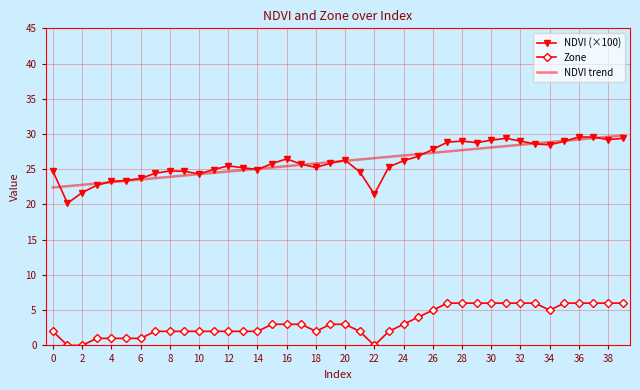

What is the maximum value for NDVI (×100)?

29.6